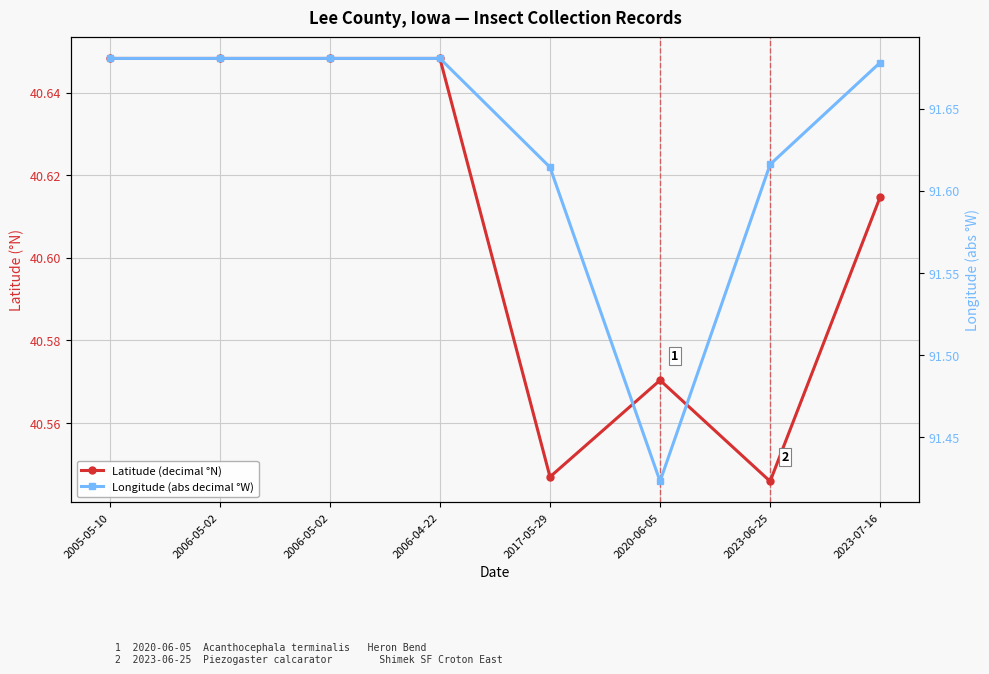

List the series in order of their peak value, highest first.

Longitude (abs decimal °W), Latitude (decimal °N)